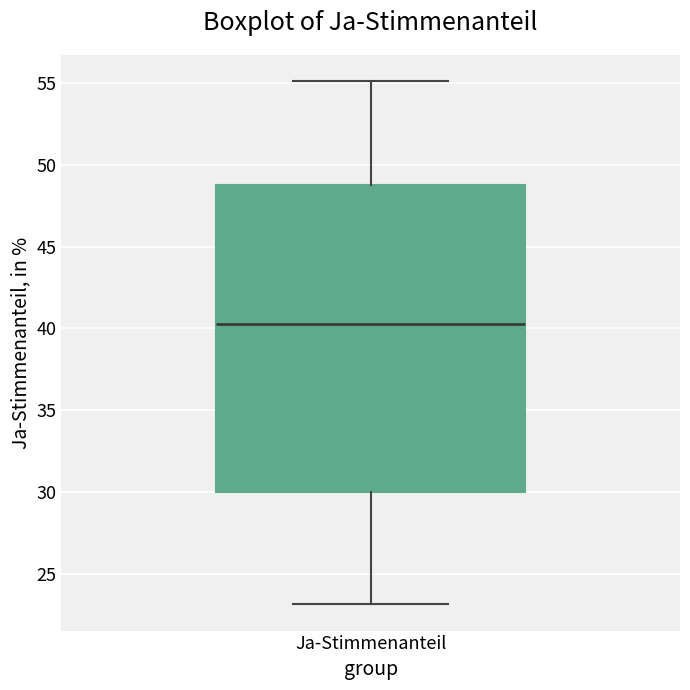

Transcribe this box plot: give where the median line is, the range the box spans, and where the two whiskers end, as read against the y-axis. The values are not printed on the chart, so give them approximately, as read against the axis.

median 40.5, box 30.0 to 48.5, whiskers 23.0 to 55.0